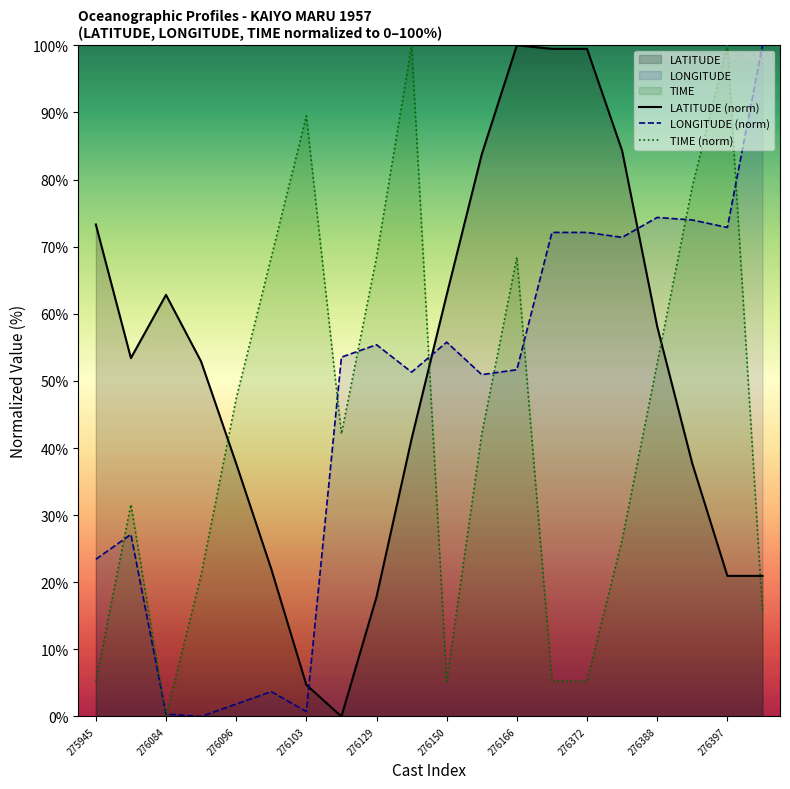

How many categories are shown in the chart?

20